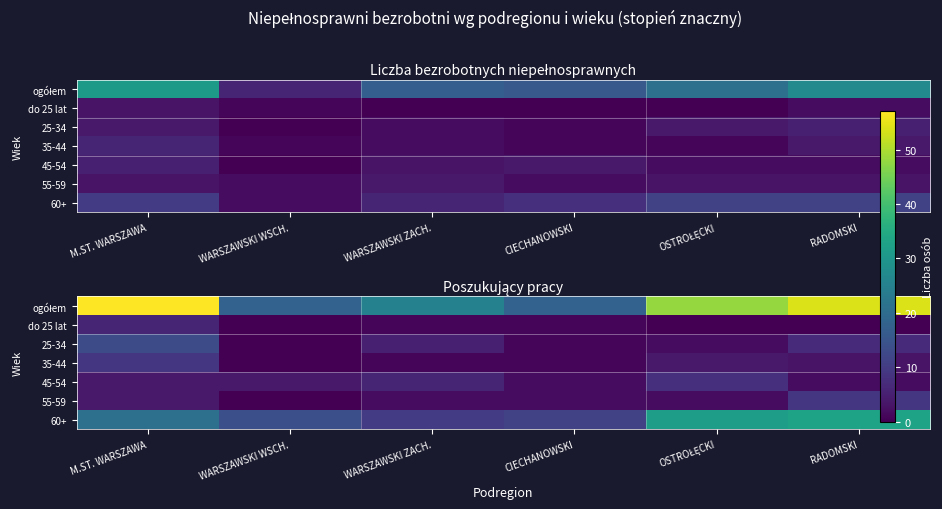

Is it true that 60+ equals 33 at RADOMSKI?

True